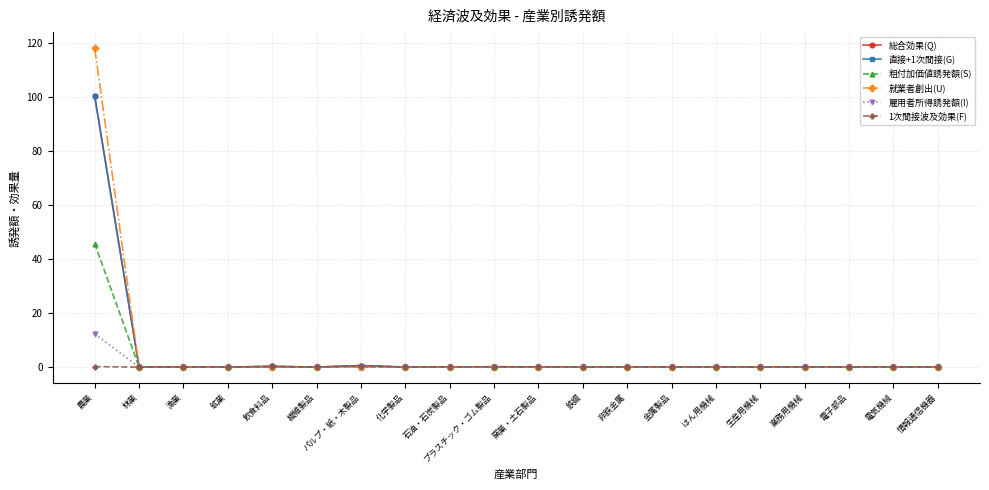

True or false: 雇用者所得誘発額(I) has more than 2 points higher than both neighbors.

True